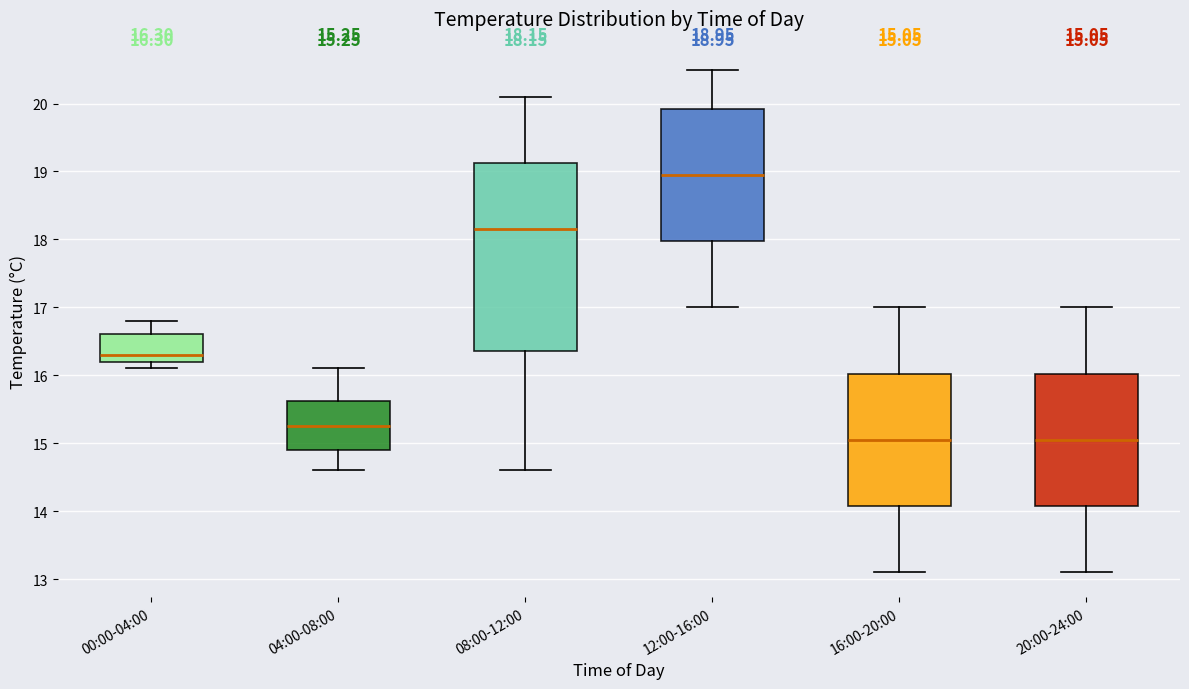

Comparing the boxes themselves (not the whiskers), which one is the tallest?

08:00-12:00